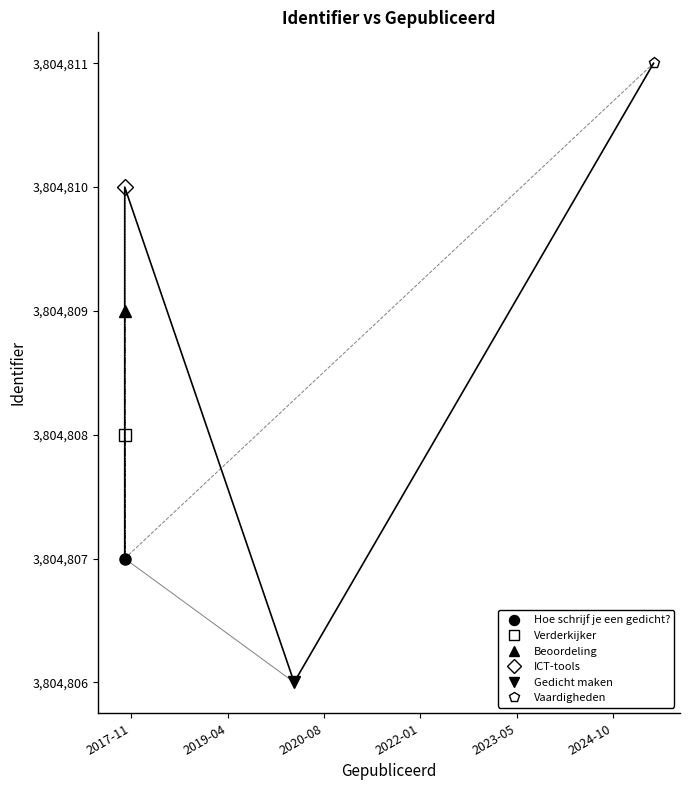

Where is the data nearest to the value 3804808?

2017-10-27